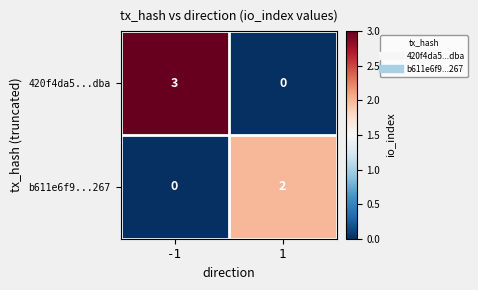

How many data points does each series have?

2